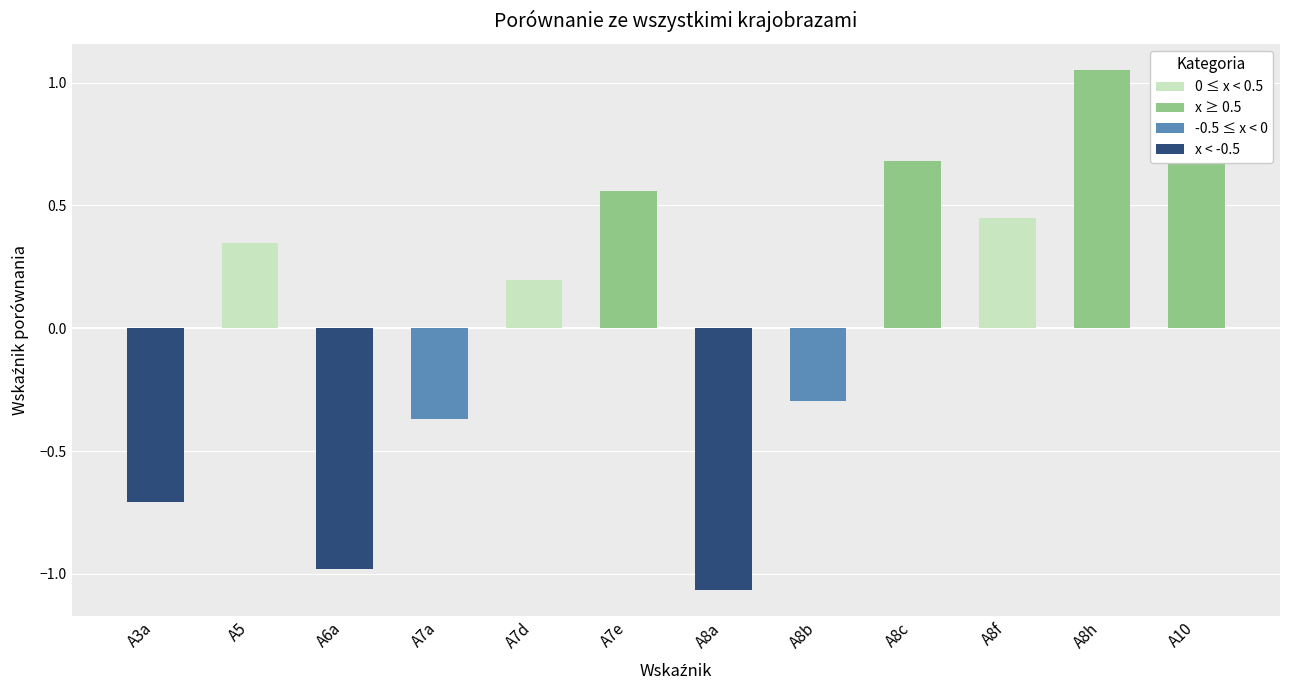

How many values are below zero?

5